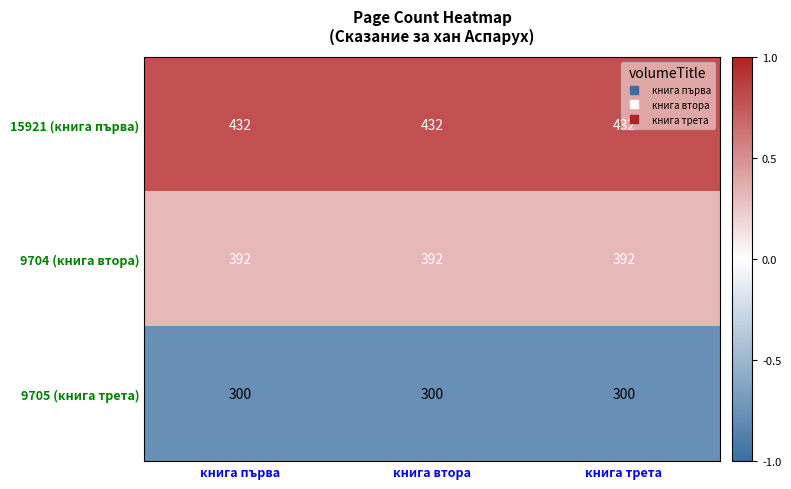

What is the spread (max minus min) of values at книга втора?

132